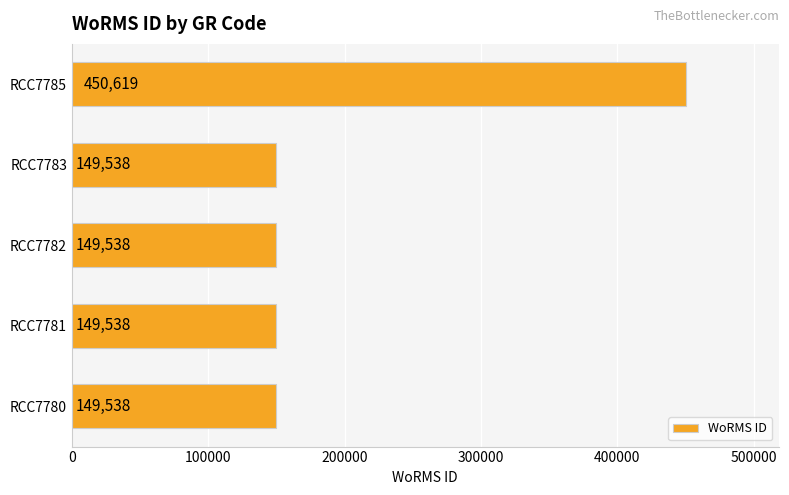

The value at RCC7780 is 149538. True or false?

True